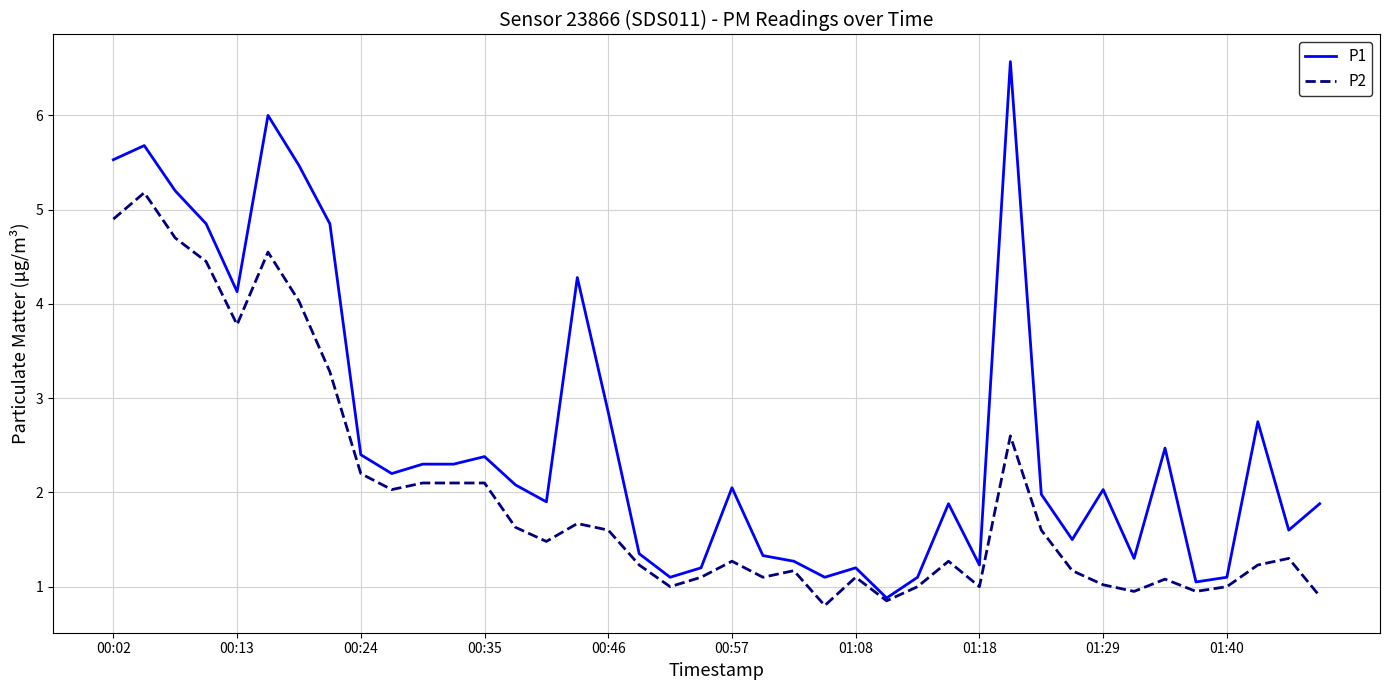

List the series in order of their peak value, lowest first.

P2, P1